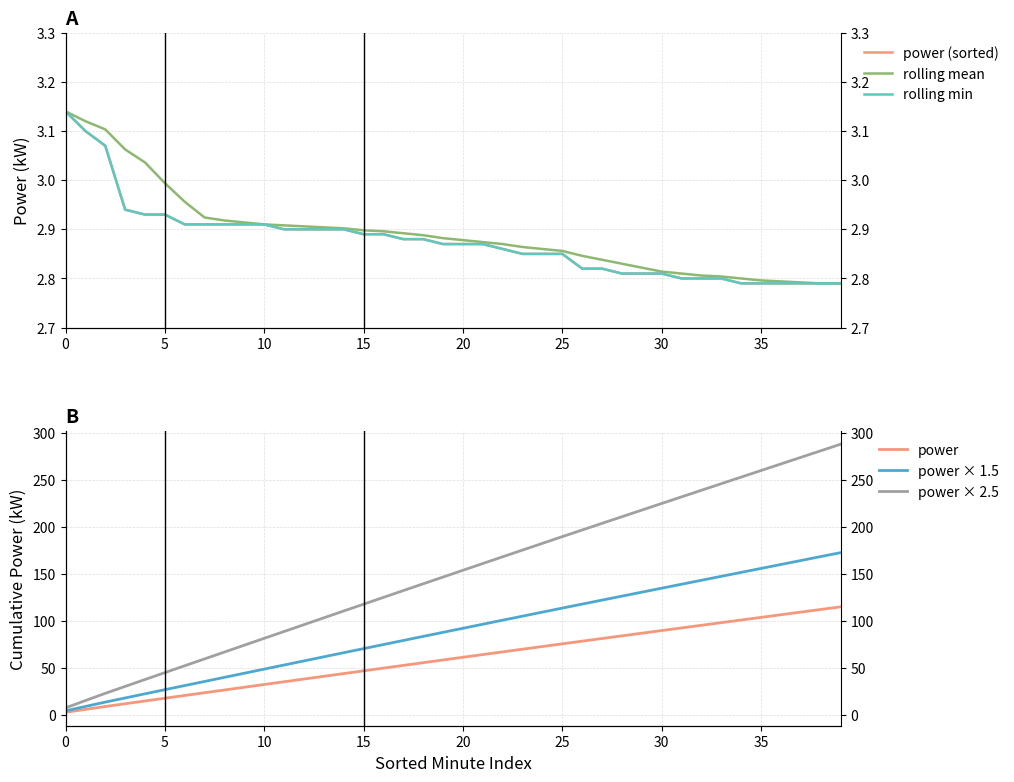

At which label is power × 2.5 closest to 147?

19